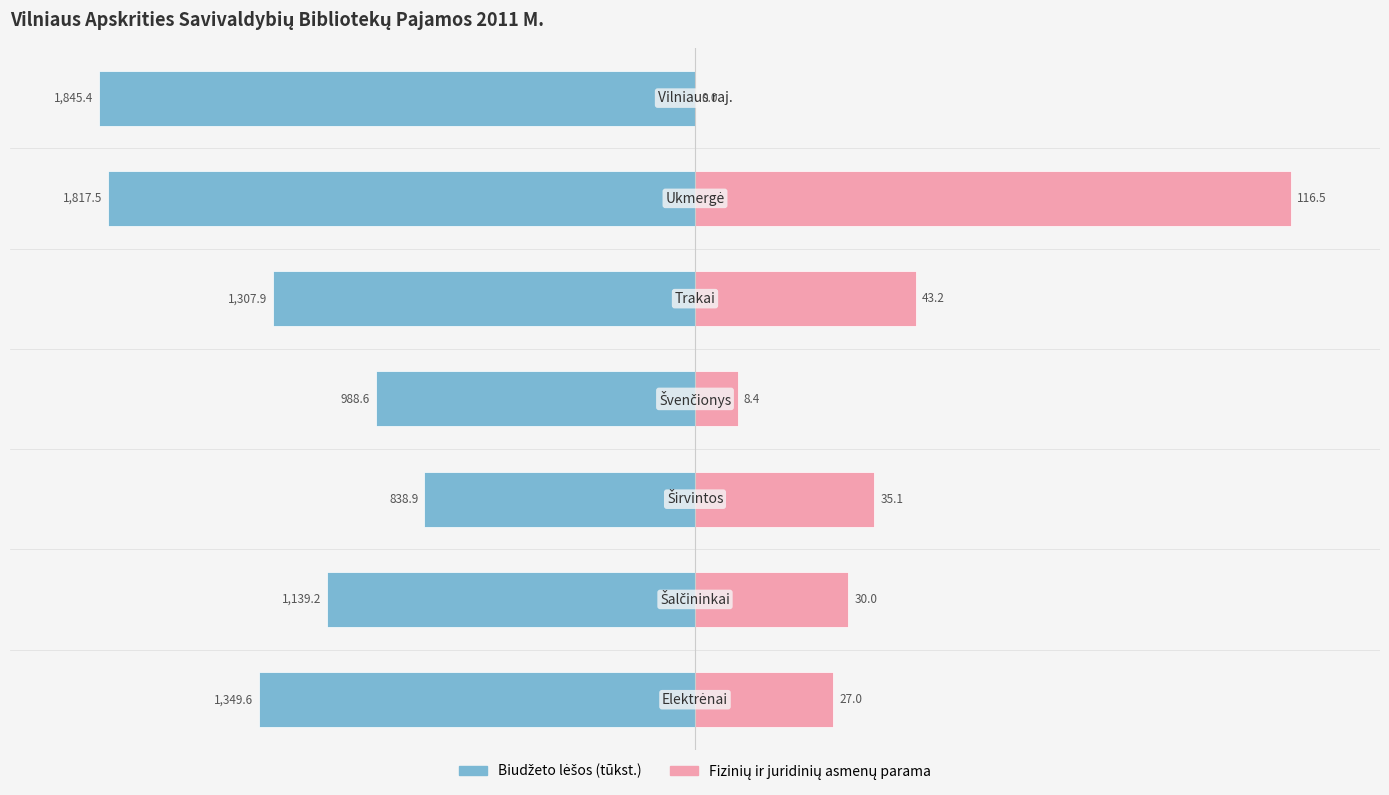

List the labels in order of Biudžeto lėšos value, smallest first.

6, 5, 0, 4, 1, 3, 2